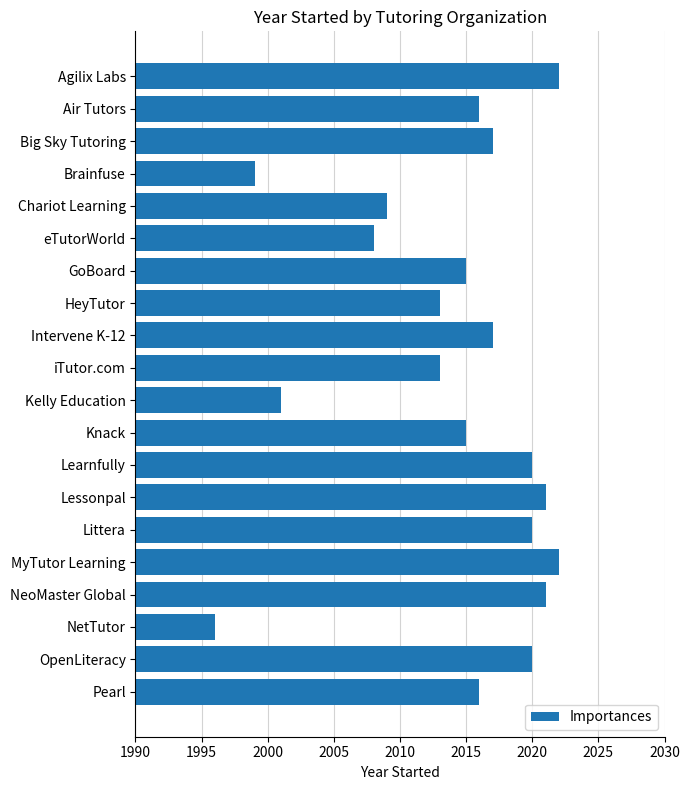

Read the value at NeoMaster Global, to the nearest 5.

2020